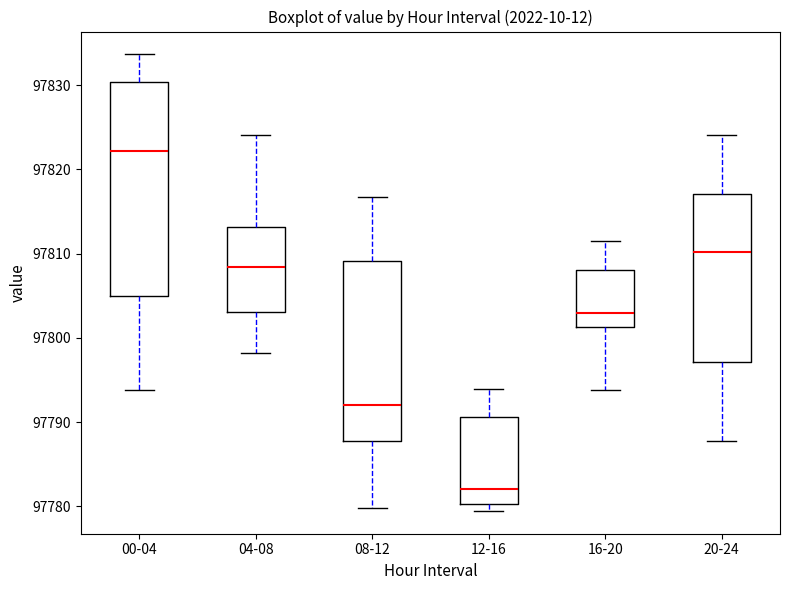

Where does the upper whisker of the box for 16-20 end on the y-axis? The values are not printed on the chart, so give them approximately, as read against the axis.

97811